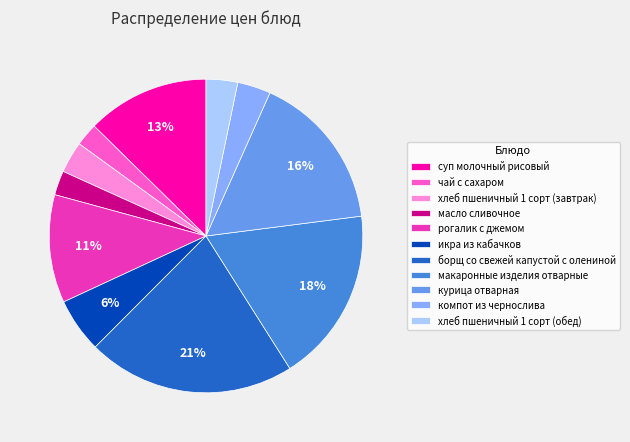

Is there any slice that represents more than half of the pie?

No